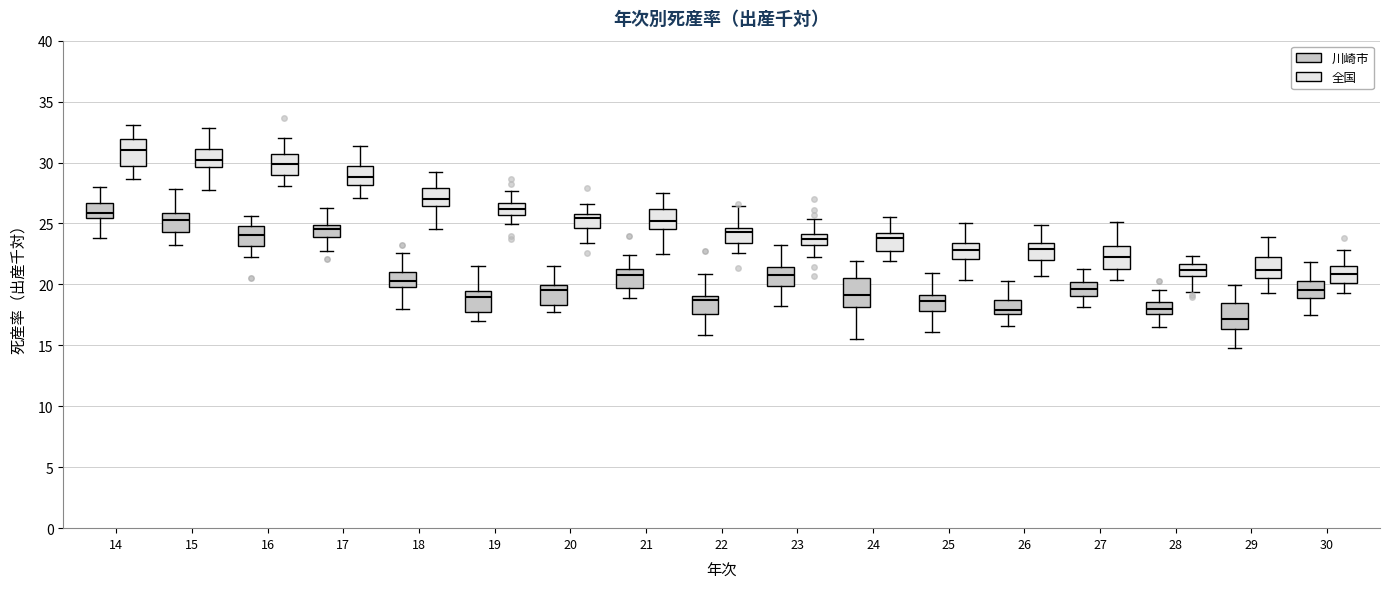

Which box's median line is the highest?

14 (全国)